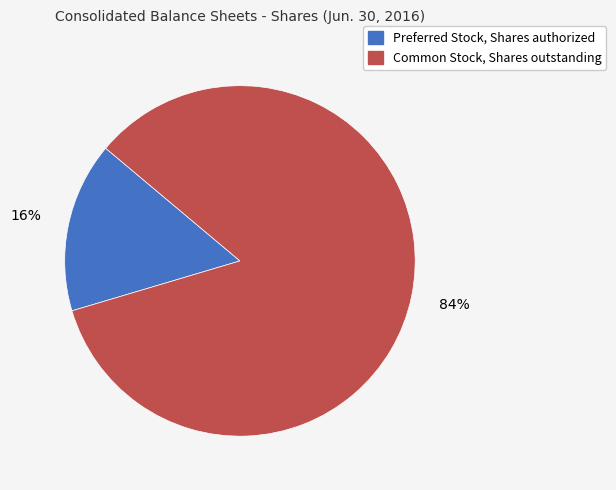

Which slice represents more than half of the pie?

Common Stock, Shares outstanding